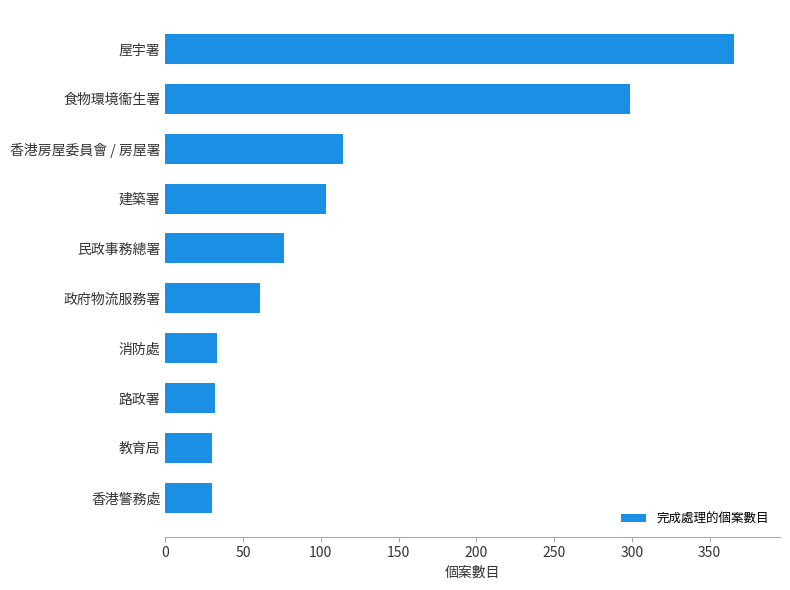

How many data points are less than 76?

5